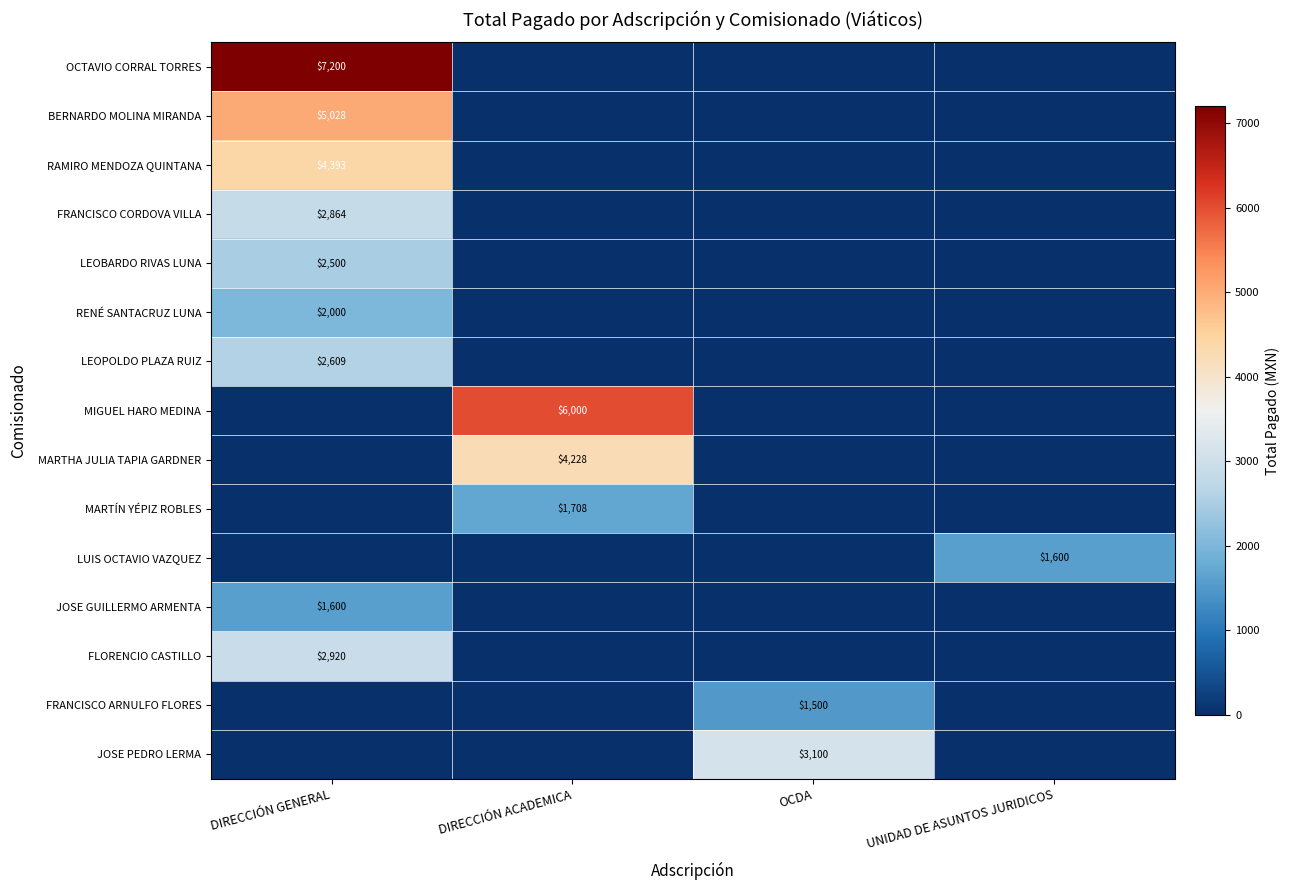

Is the value of LEOBARDO RIVAS LUNA at DIRECCIÓN GENERAL greater than the value of FRANCISCO CORDOVA VILLA at DIRECCIÓN GENERAL?

No